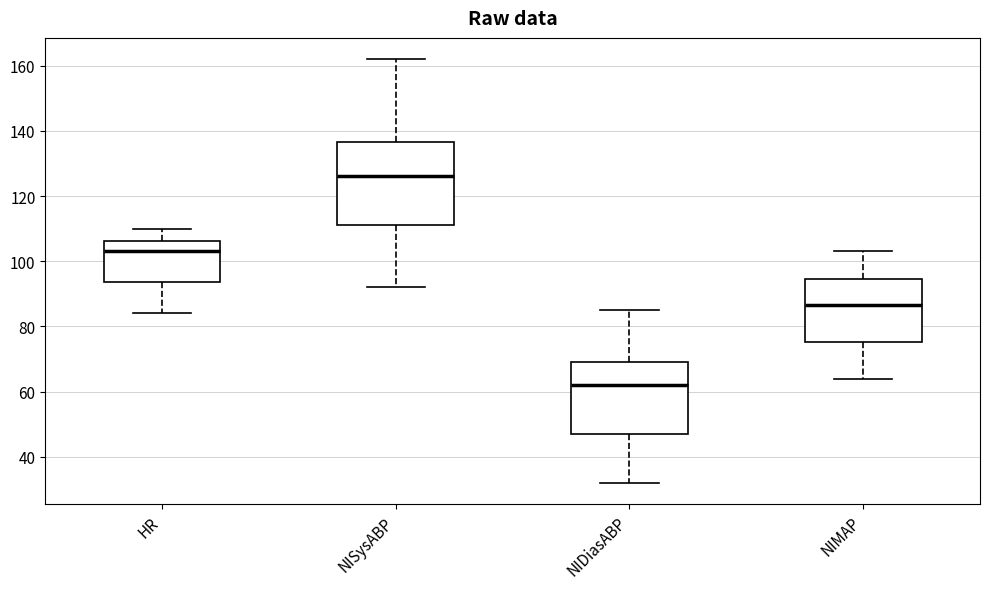

Where is the lower edge of the box for NIMAP on the y-axis? The values are not printed on the chart, so give them approximately, as read against the axis.

76